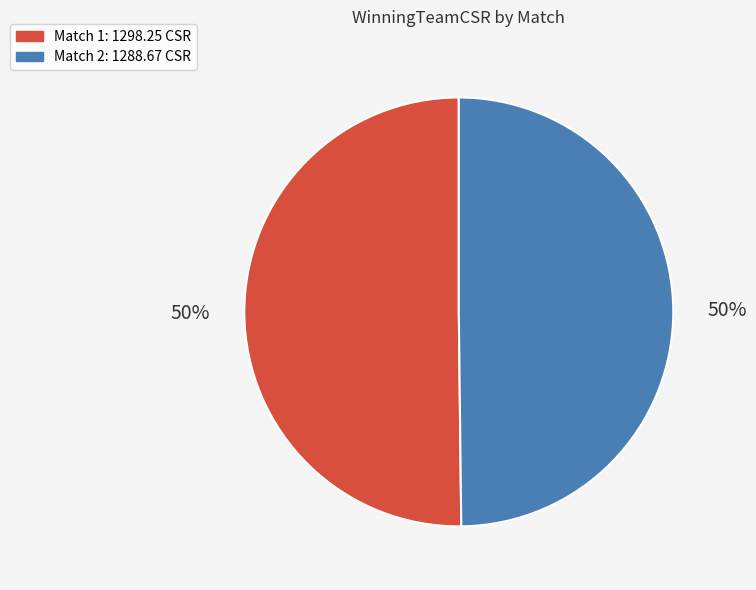

To the nearest percent, what is the average slice percentage?

50%